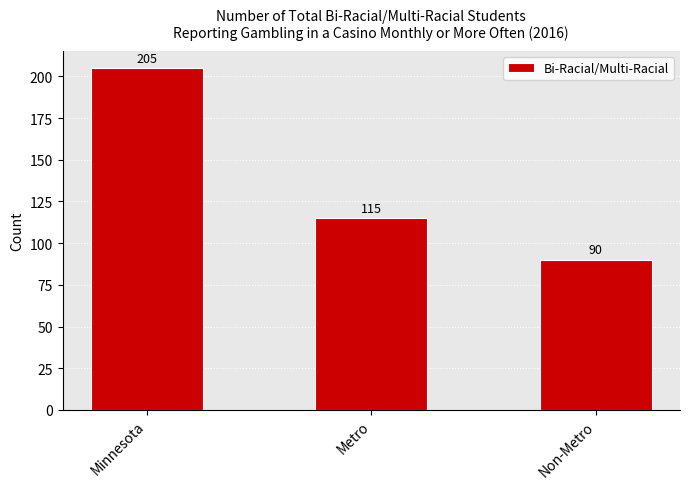

What is the approximate value at Metro, to the nearest 10?

120